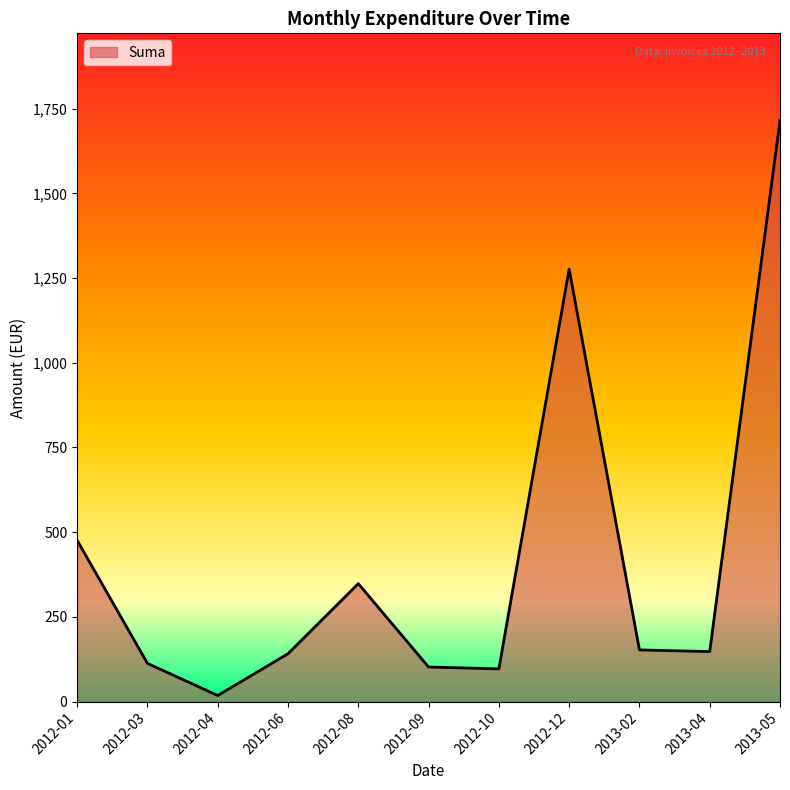

What is the approximate value at 2012-12?

1276.4